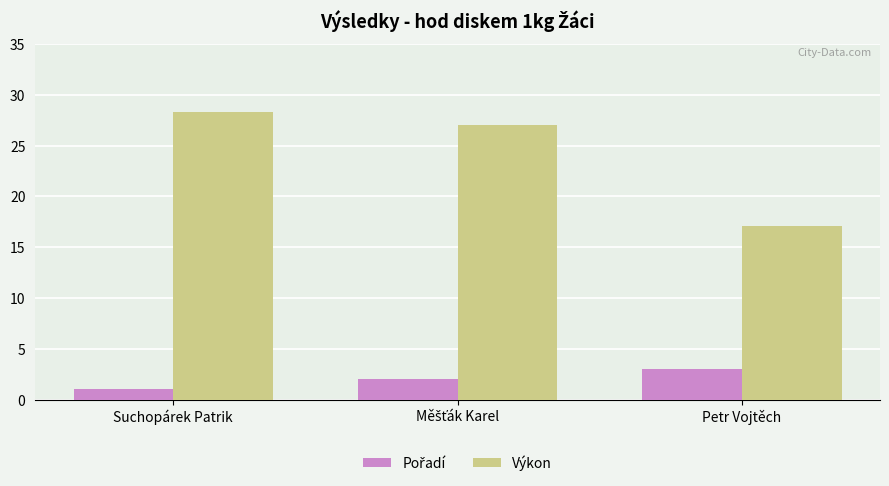

What is the greatest value displayed?

28.3